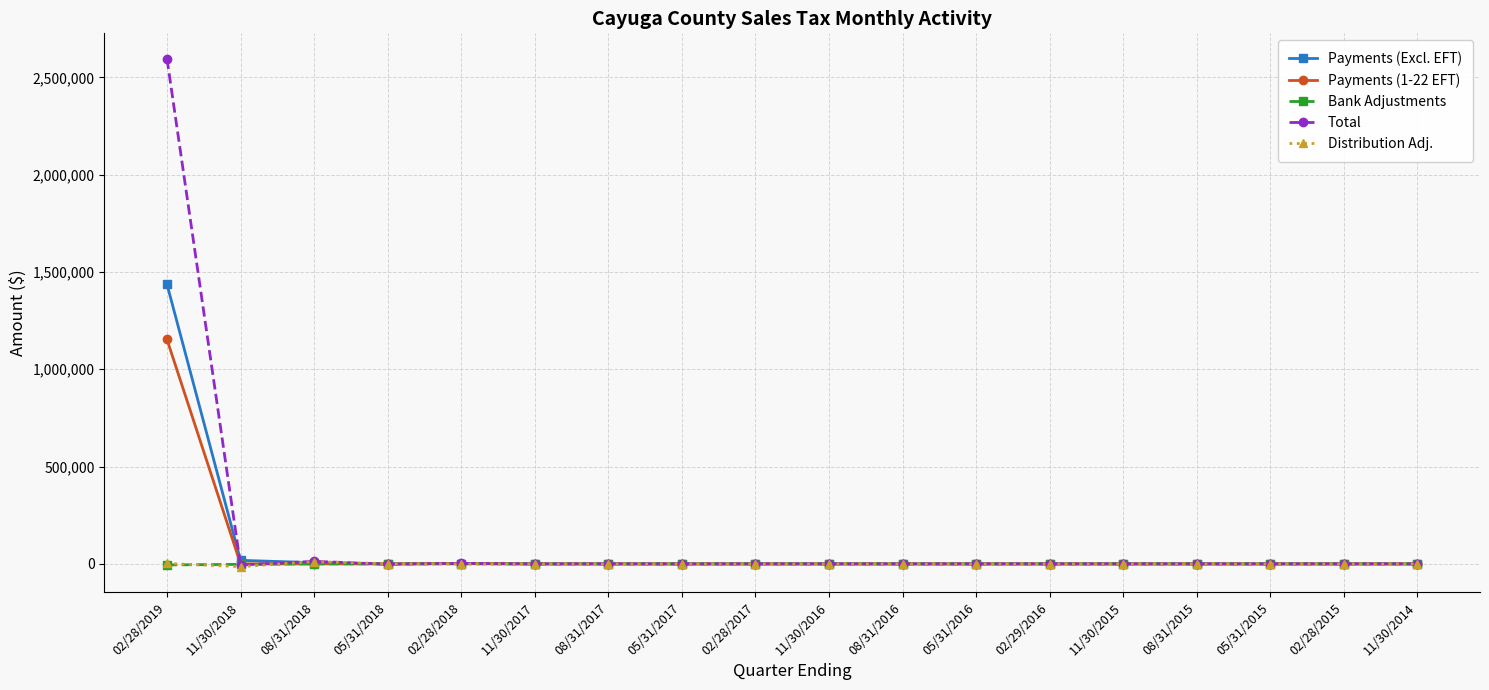

How many distinct data groups are displayed?

5